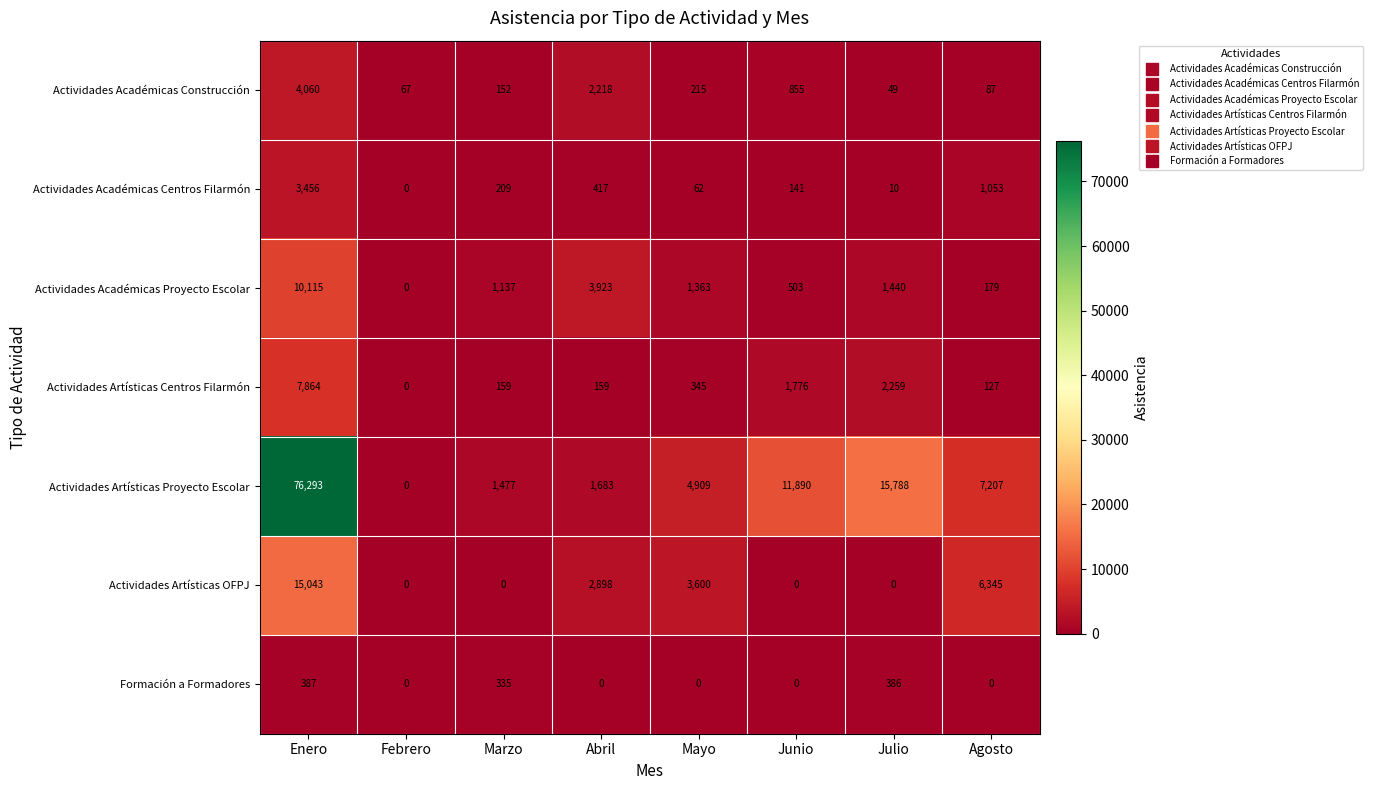

The Actividades Académicas Construcción series shows 81 at Julio. True or false?

False